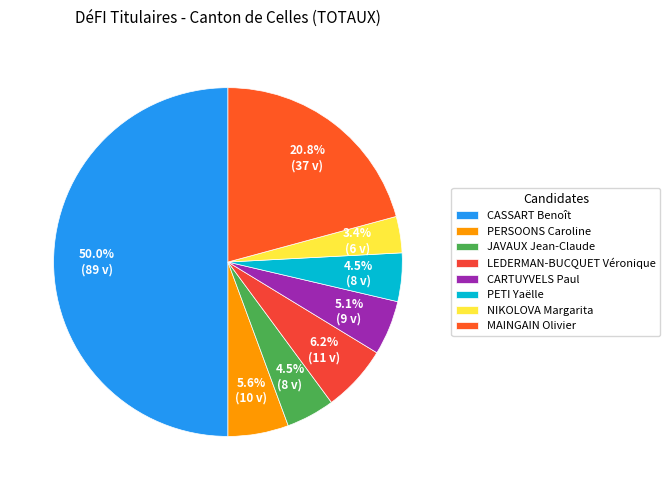

The LEDERMAN-BUCQUET Véronique slice represents 1% of the pie. True or false?

False